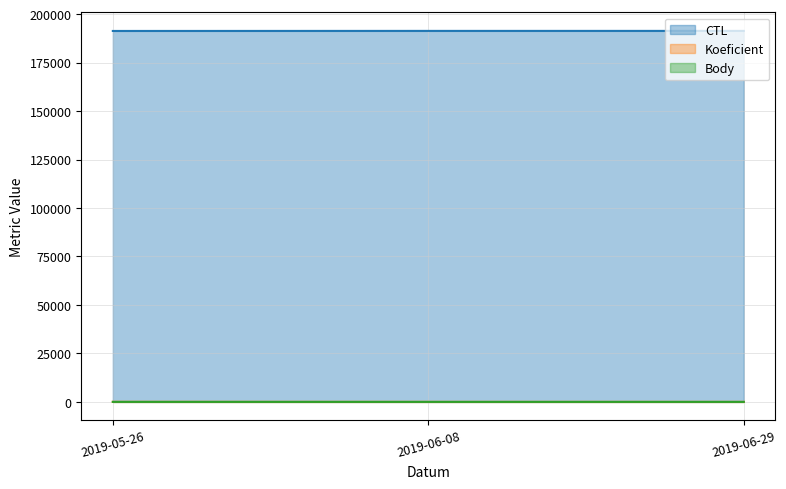

Reading right to left, extract all data points from this chart.

CTL: 2019-06-29=191335	2019-06-08=191334	2019-05-26=191304
Koeficient: 2019-06-29=7	2019-06-08=7	2019-05-26=24
Body: 2019-06-29=2	2019-06-08=2	2019-05-26=6